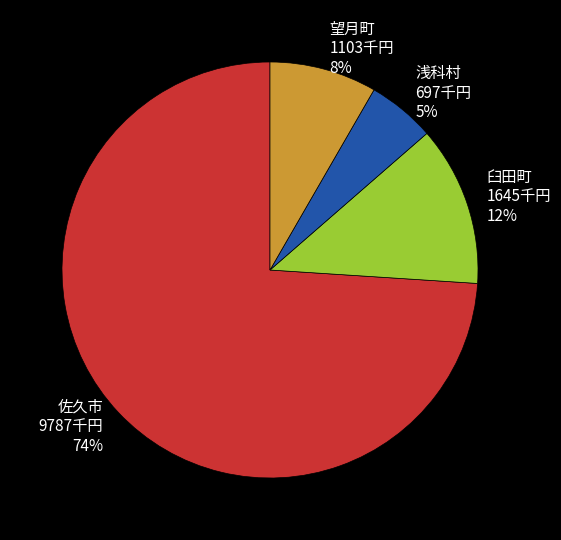

How many slices are in this pie chart?

4